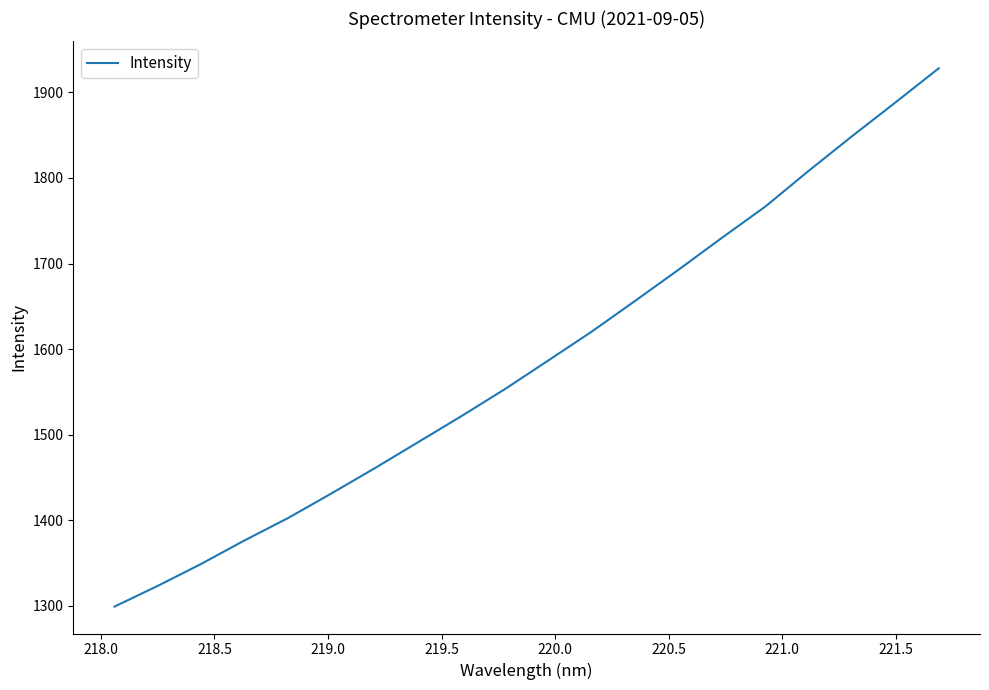

How many values are below 1586?

10